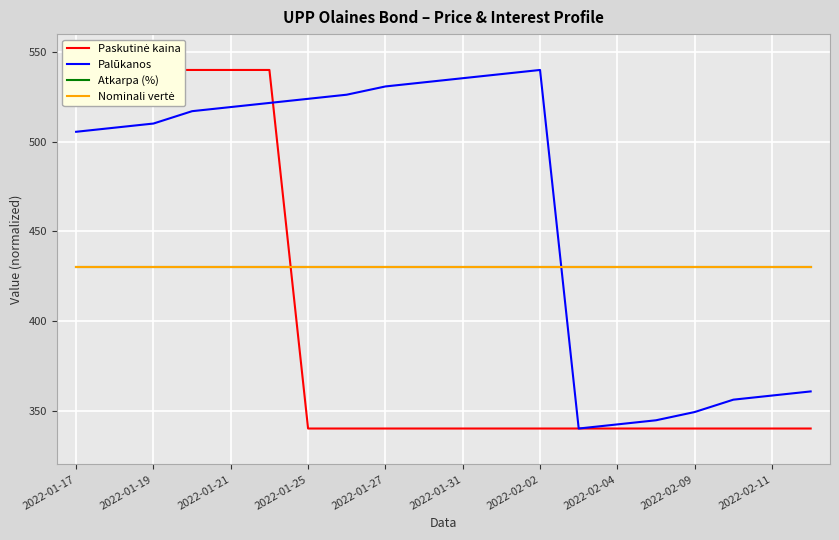

What is the maximum value shown in the chart?

540.0